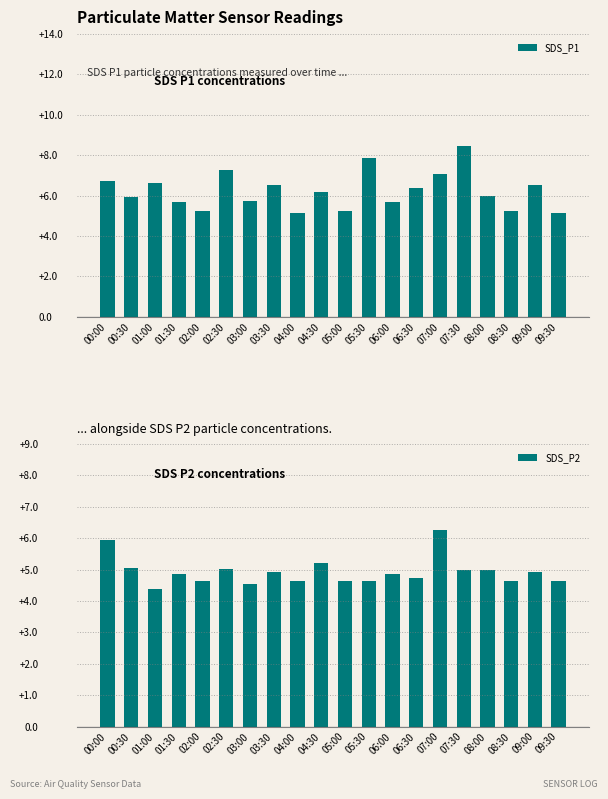

What is the total value across all series at 08:00?

10.9